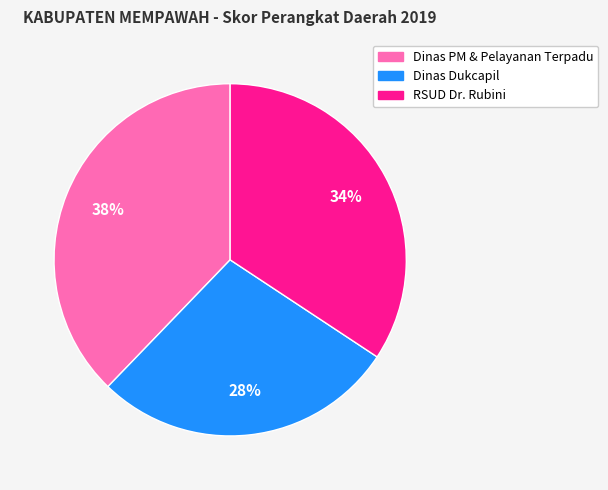

To the nearest percent, what is the difference between the largest and smallest slice percentages?

10%